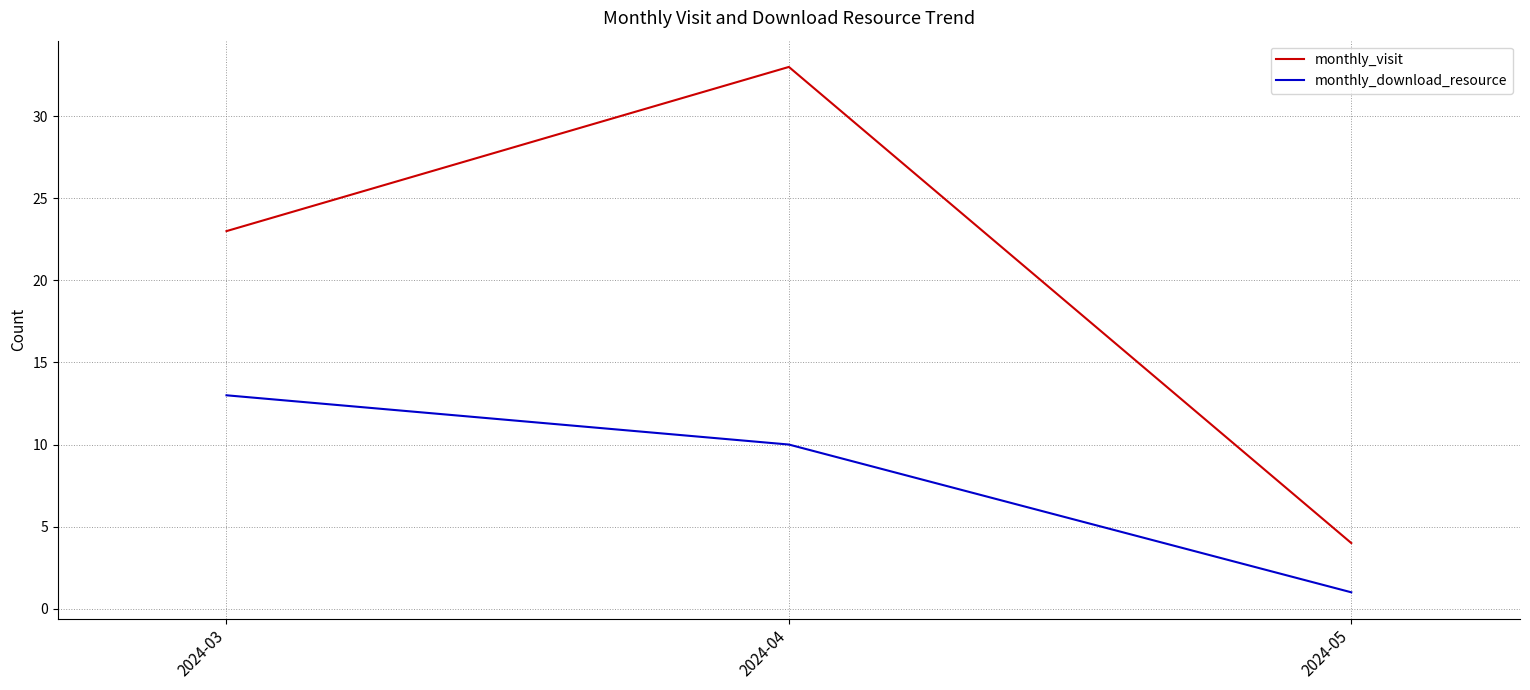

Where is monthly_download_resource nearest to the value 7?

2024-04